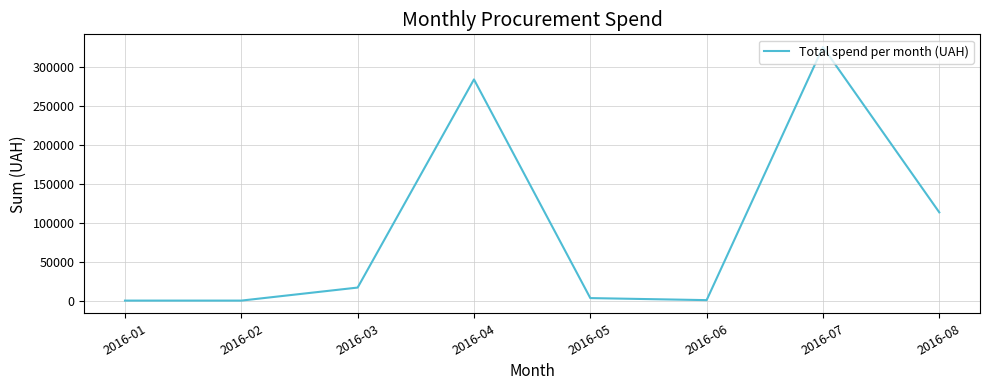

What is the difference between the maximum and second lowest values?

325904.0